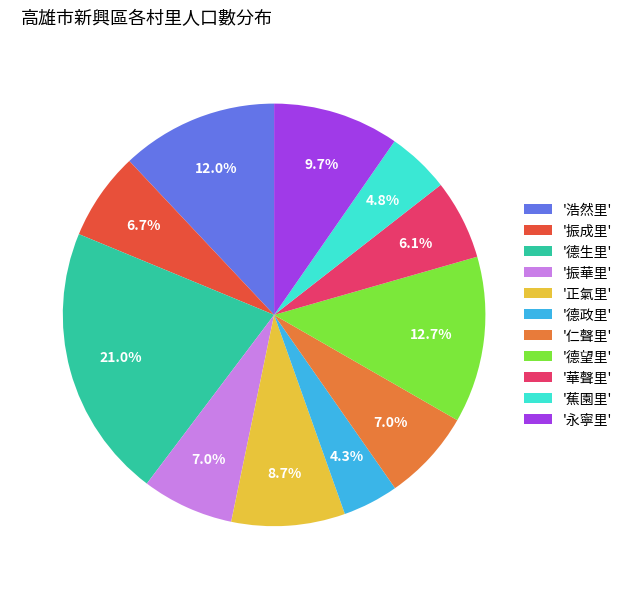

How many slices are in this pie chart?

11